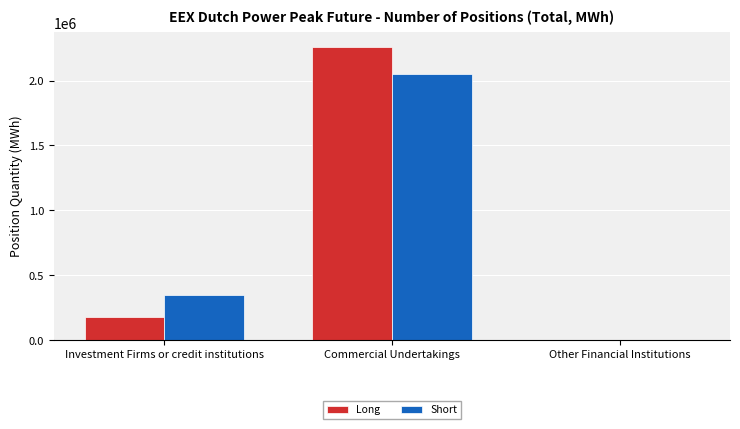

Reading left to right, extract all data points from this chart.

Long: 174216	2259792	0
Short: 349068	2050488	0